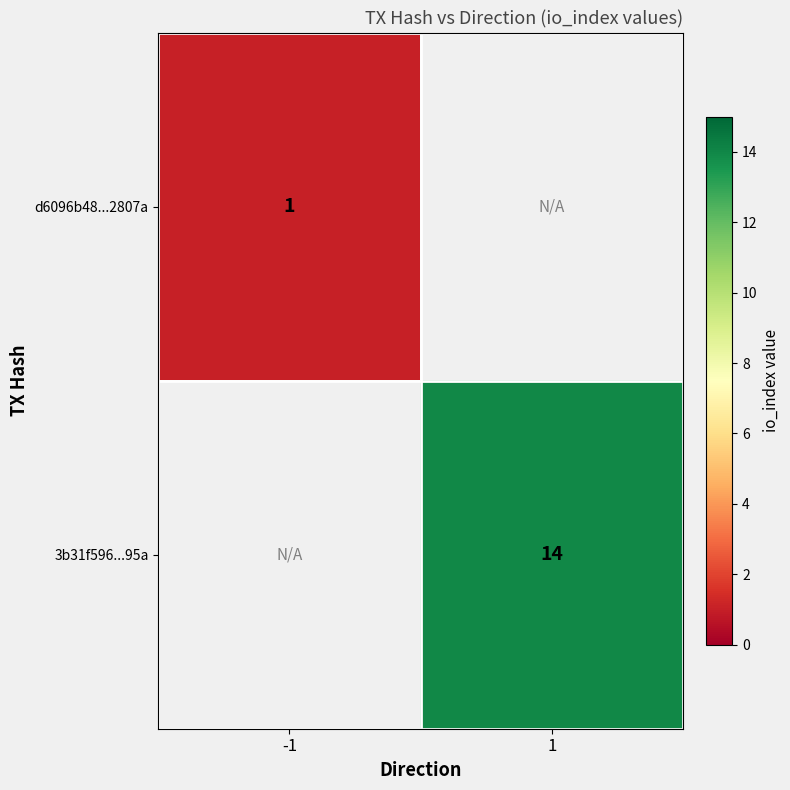

The 3b31f596...95a series shows 14 at 1. True or false?

True